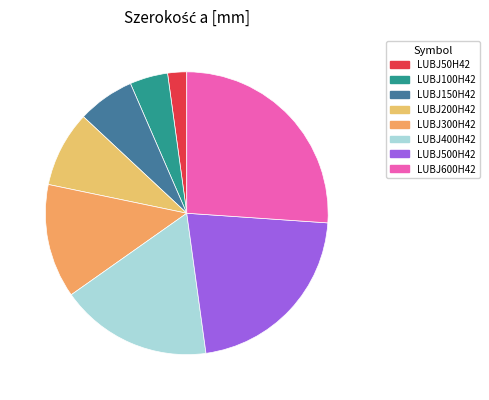

Which has a higher value, LUBJ100H42 or LUBJ200H42?

LUBJ200H42